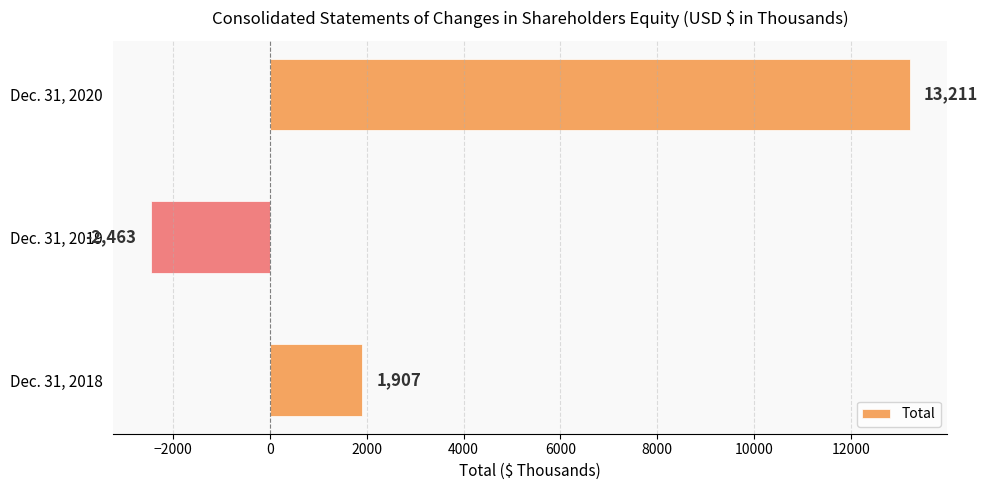

What is the difference between the maximum and minimum values?

15674